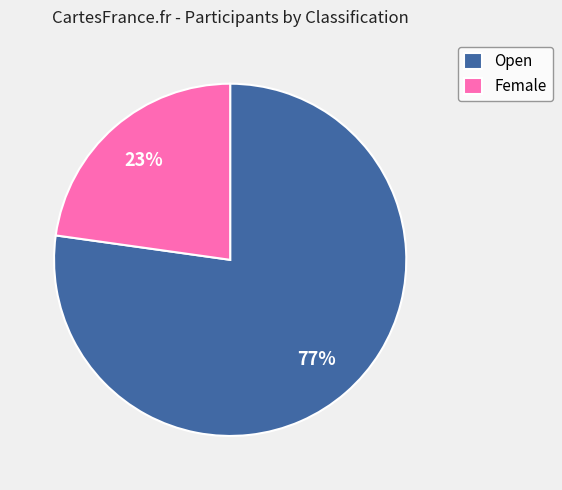

Is the sum of Open and Female greater than half?

Yes